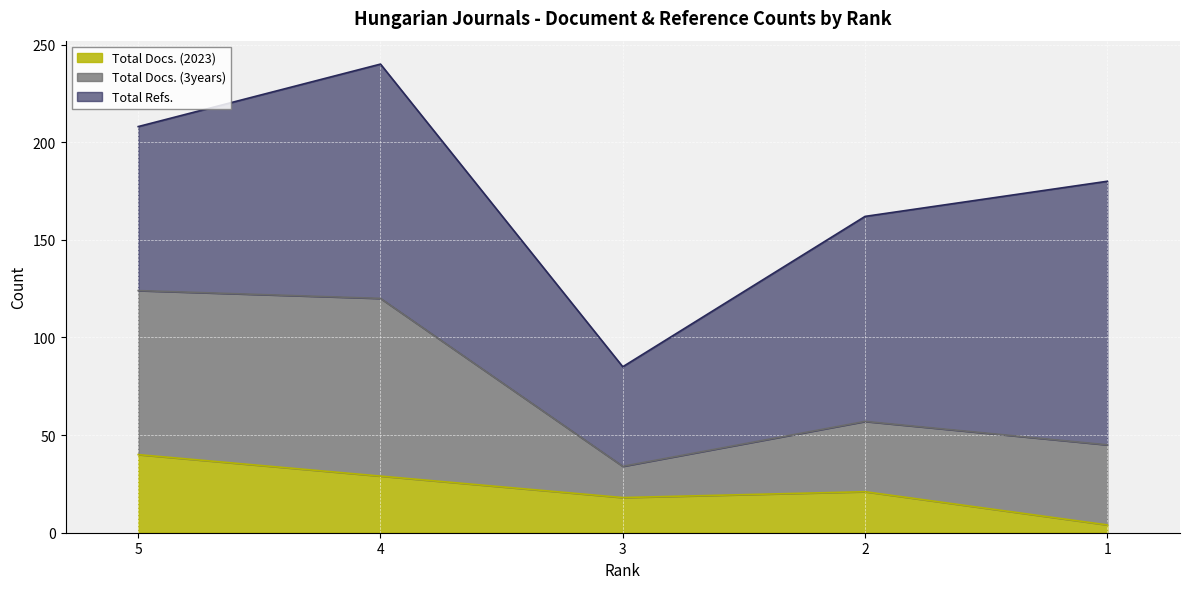

What is the difference between the second highest and second lowest values in the Total Docs. (3years) series?

48